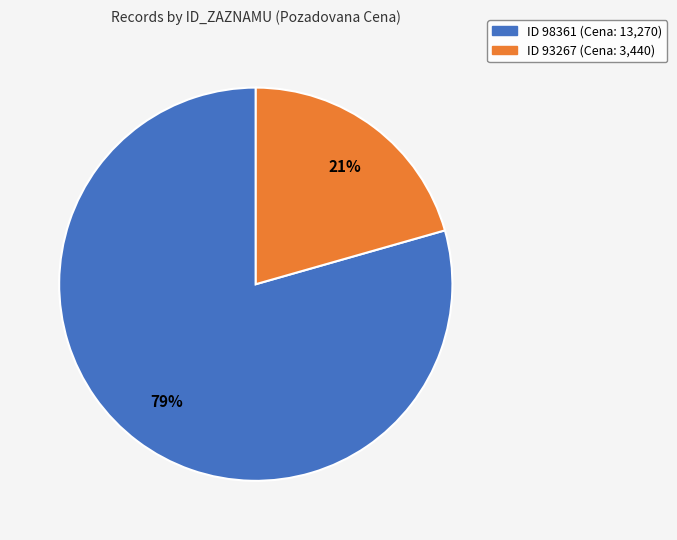

Is there a majority slice in this chart?

Yes